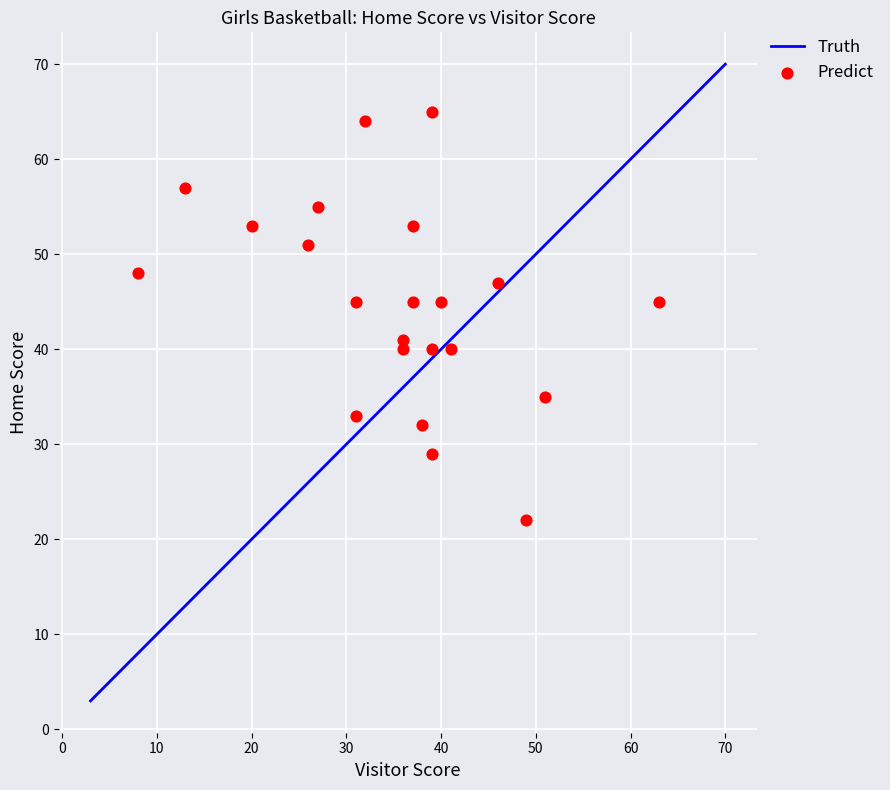

What is the range of Y values (max minus min)?

43